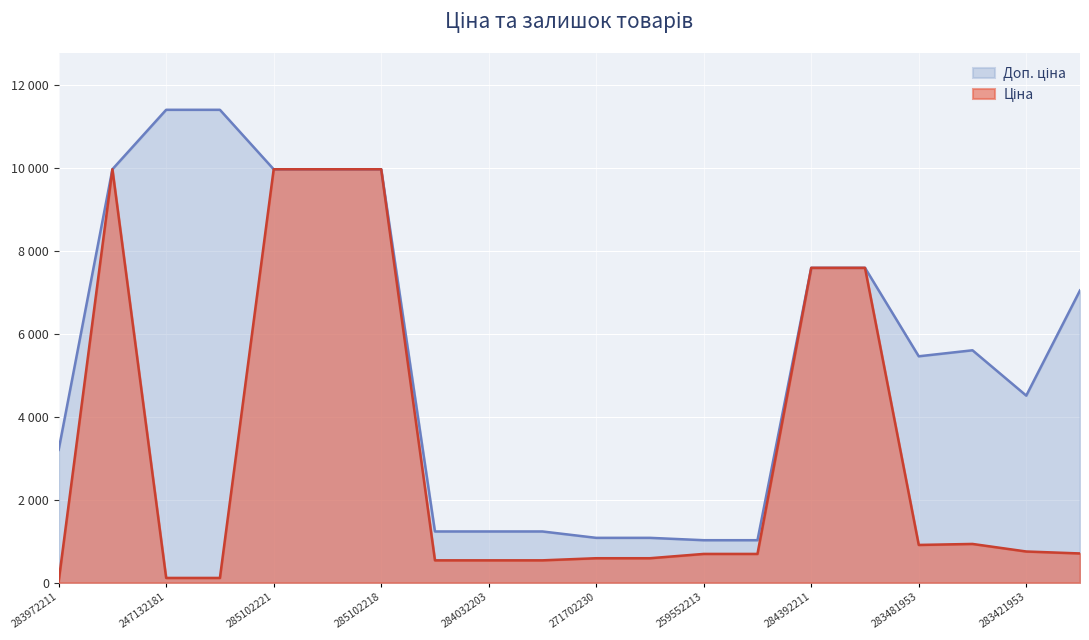

What is the sum of the Доп. ціна values at 283451953 and 284032203?

6842.6